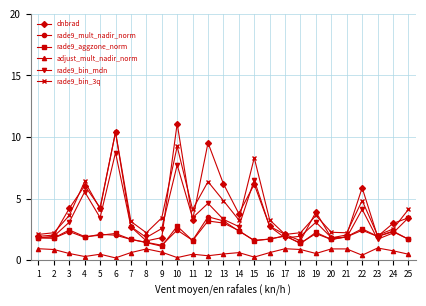

Is the value of rade9_mult_nadir_norm at 15 greater than the value of rade9_bin_mdn at 24?

No